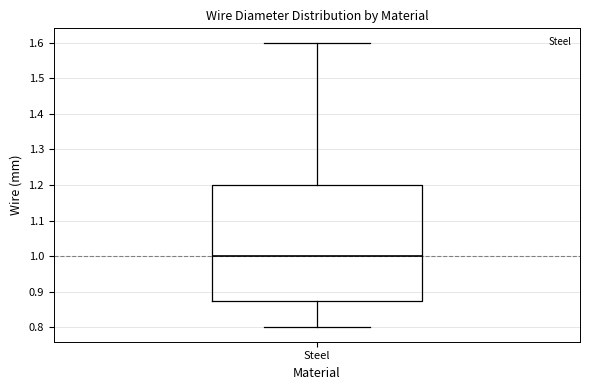

Read this box plot against the y-axis: the position of the median line, the range covered by the box, and the ends of both whiskers. The values are not printed on the chart, so give them approximately, as read against the axis.

median 1.00, box 0.88 to 1.20, whiskers 0.80 to 1.60